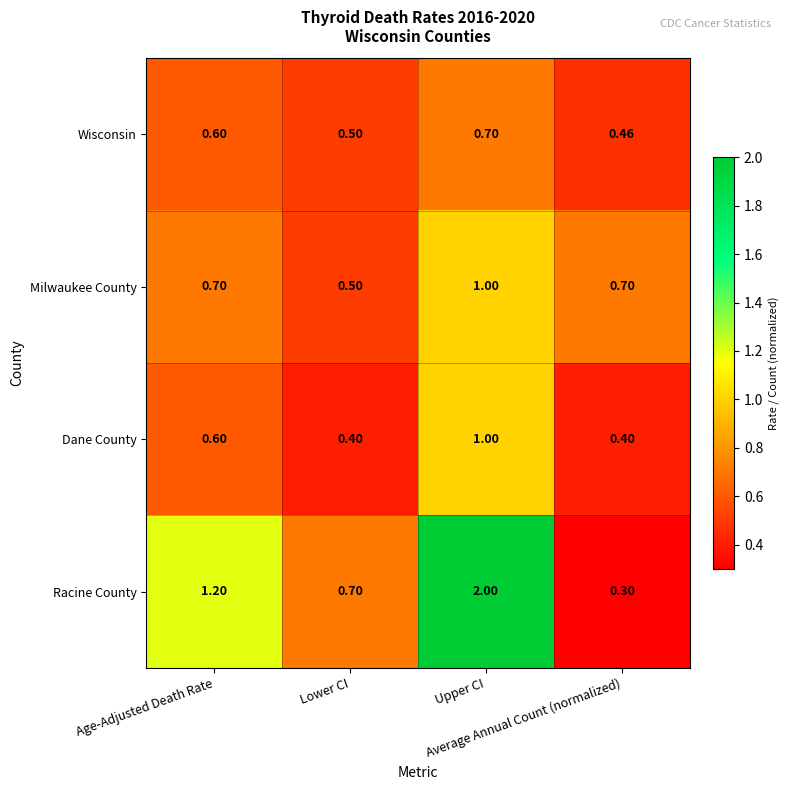

Which series has the largest total across all categories?

Racine County